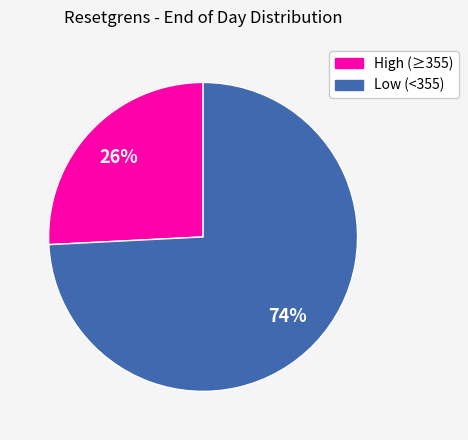

Is it true that Low (<355) is 64% of the pie?

False